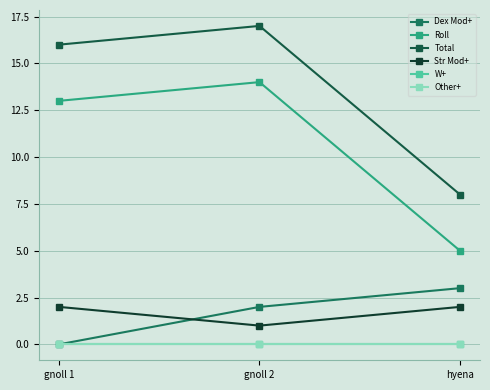

Which series has the largest range (max minus min)?

Roll